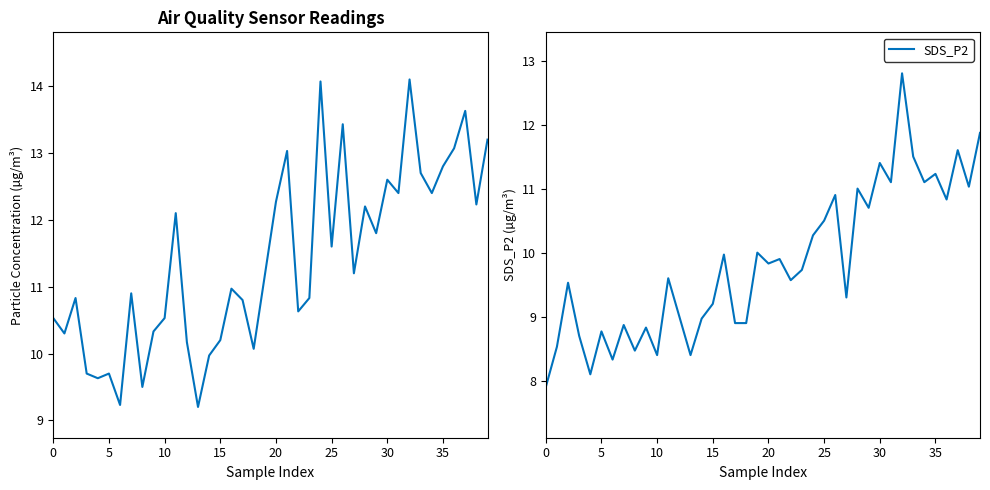

What is the maximum value for SDS_P2?

12.8